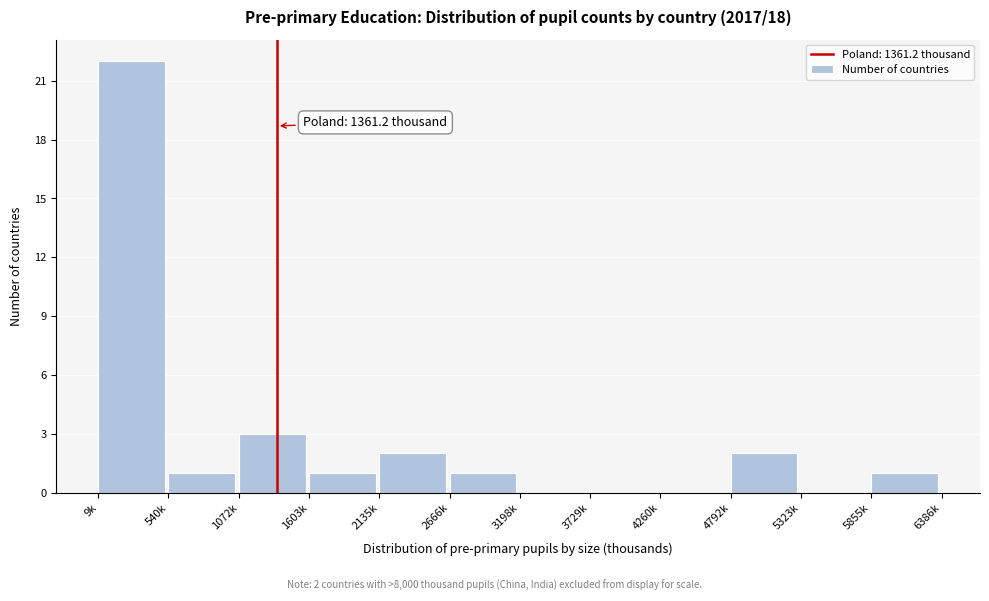

Reading left to right, list all the values displayed in this chart.

9k=22	540k=1	1072k=3	1603k=1	2135k=2	2666k=1	3198k=0	3729k=0	4260k=0	4792k=2	5323k=0	5855k=1